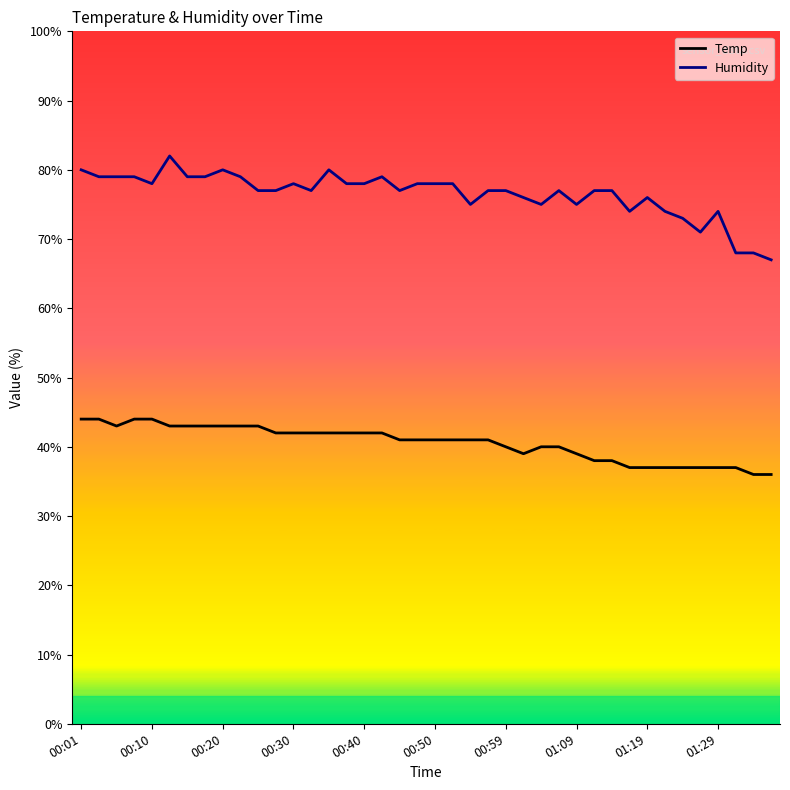

True or false: Humidity and Temp intersect in this chart.

False